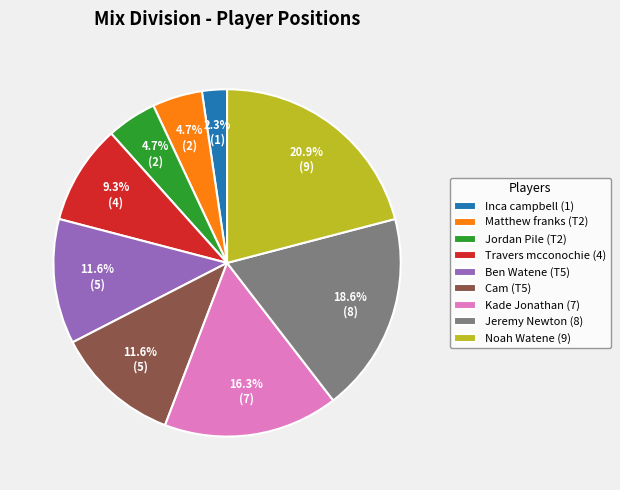

Which has a higher value, Cam (T5) or Noah Watene (9)?

Noah Watene (9)